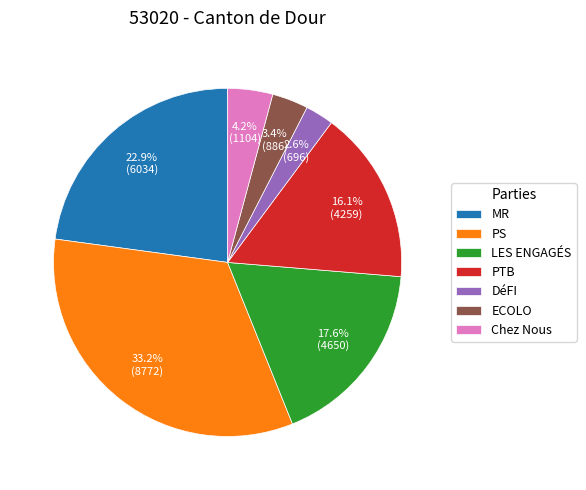

To the nearest percent, what is the difference between the largest and smallest slice percentages?

31%